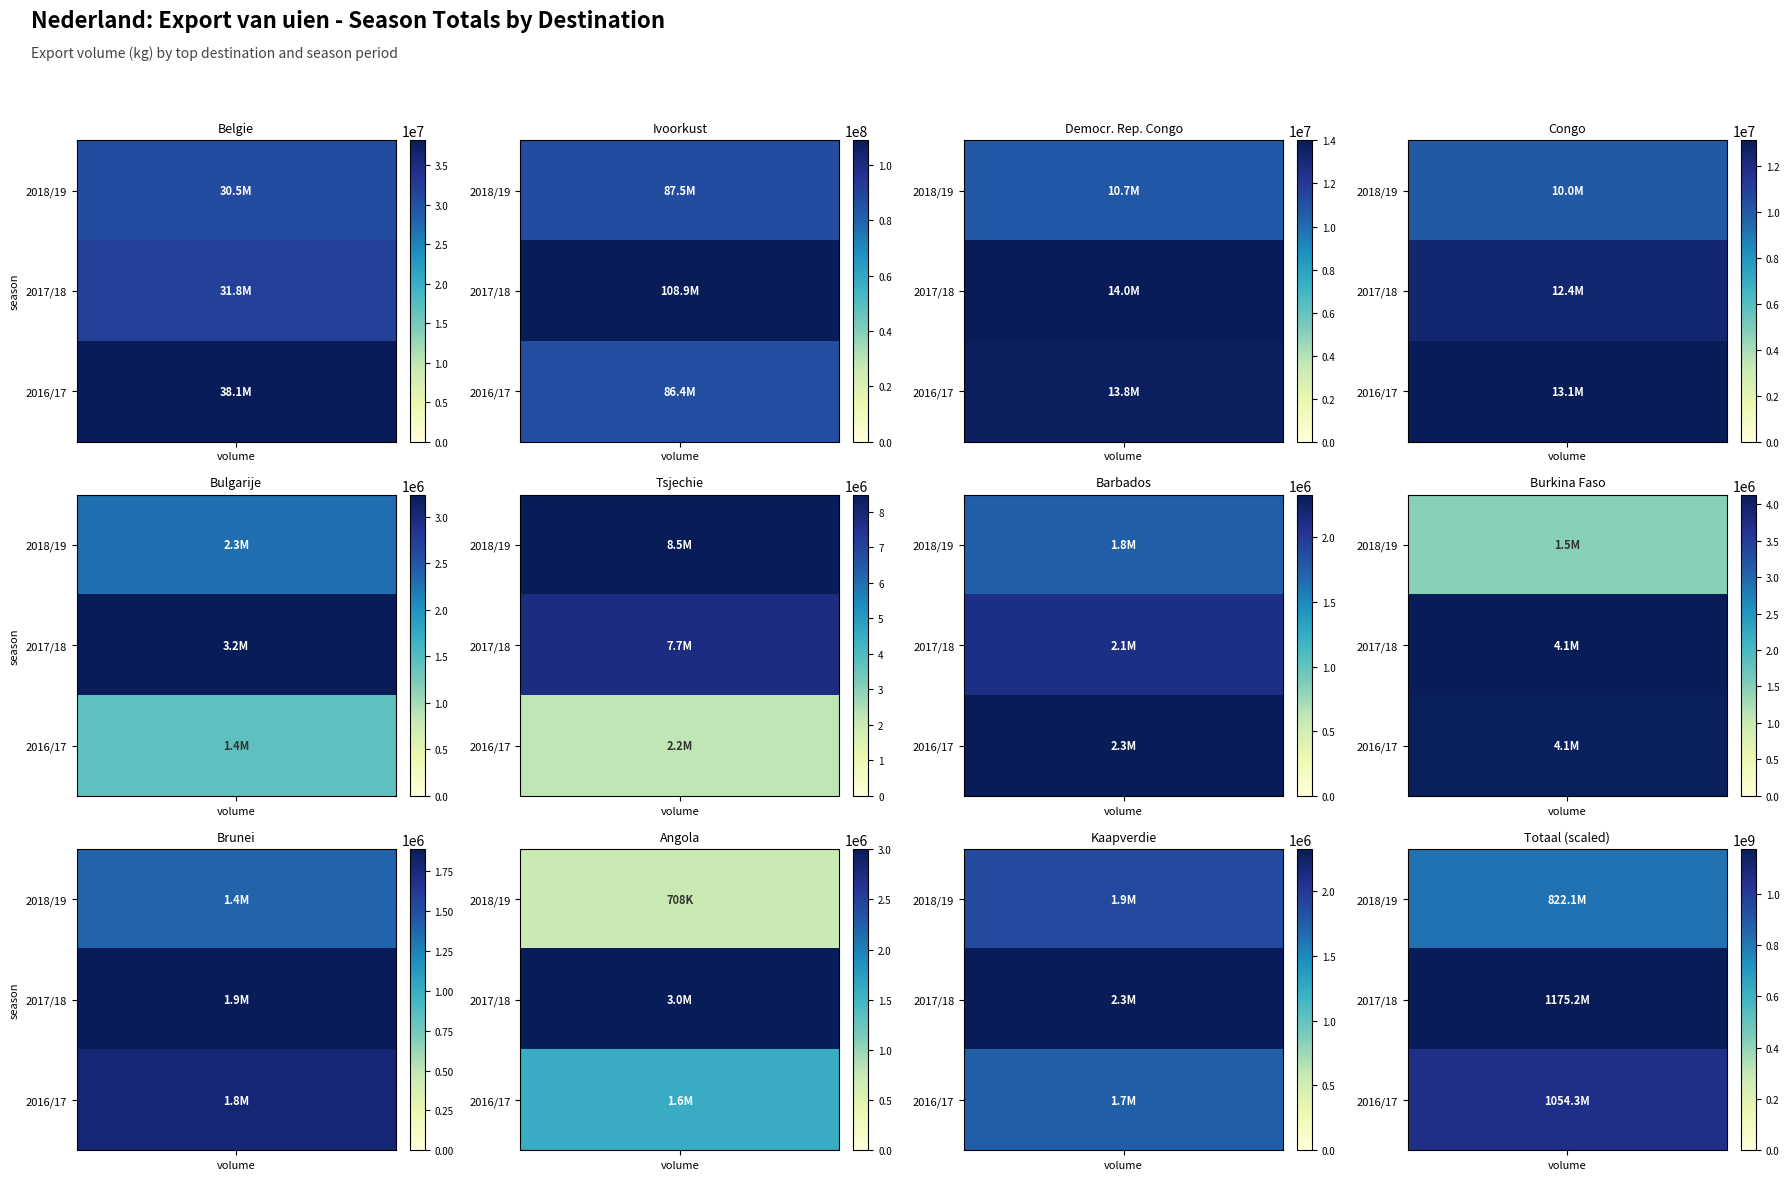

True or false: Belgie has a value of 19840197 at 2018/19.

False